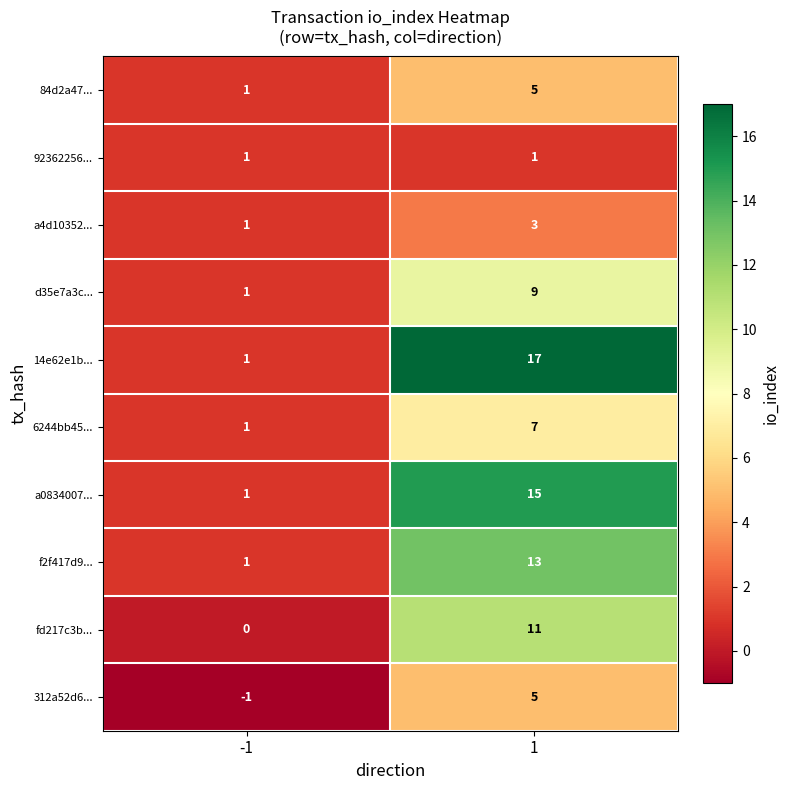

At which category is the sum across all series the highest?

1